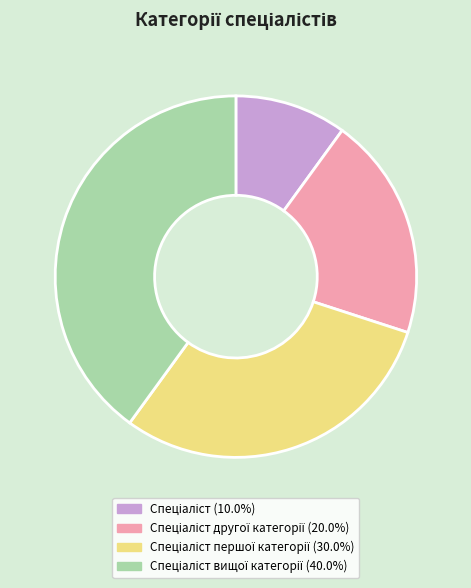

Does any single category account for the majority?

No